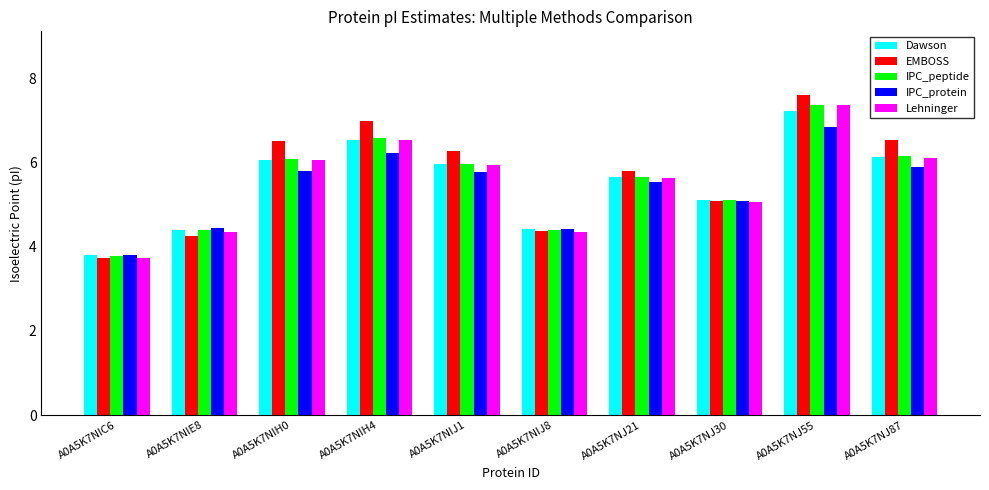

Is the value of IPC_peptide at A0A5K7NIJ8 greater than the value of Lehninger at A0A5K7NJ21?

No